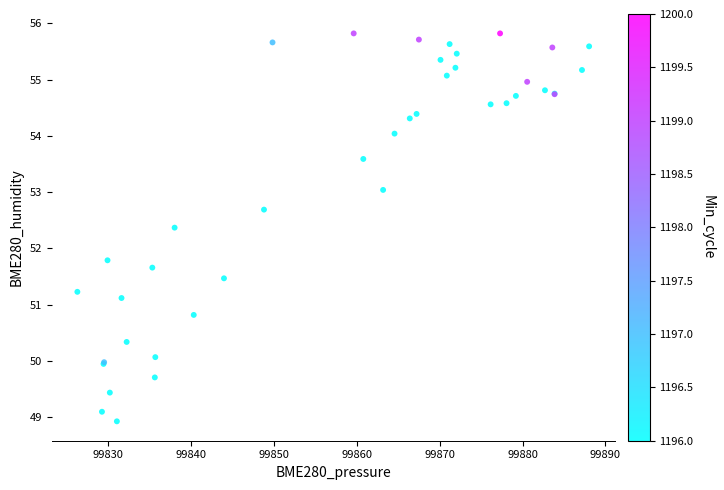

What Y value in the scatter plot is closest to 52?

51.8